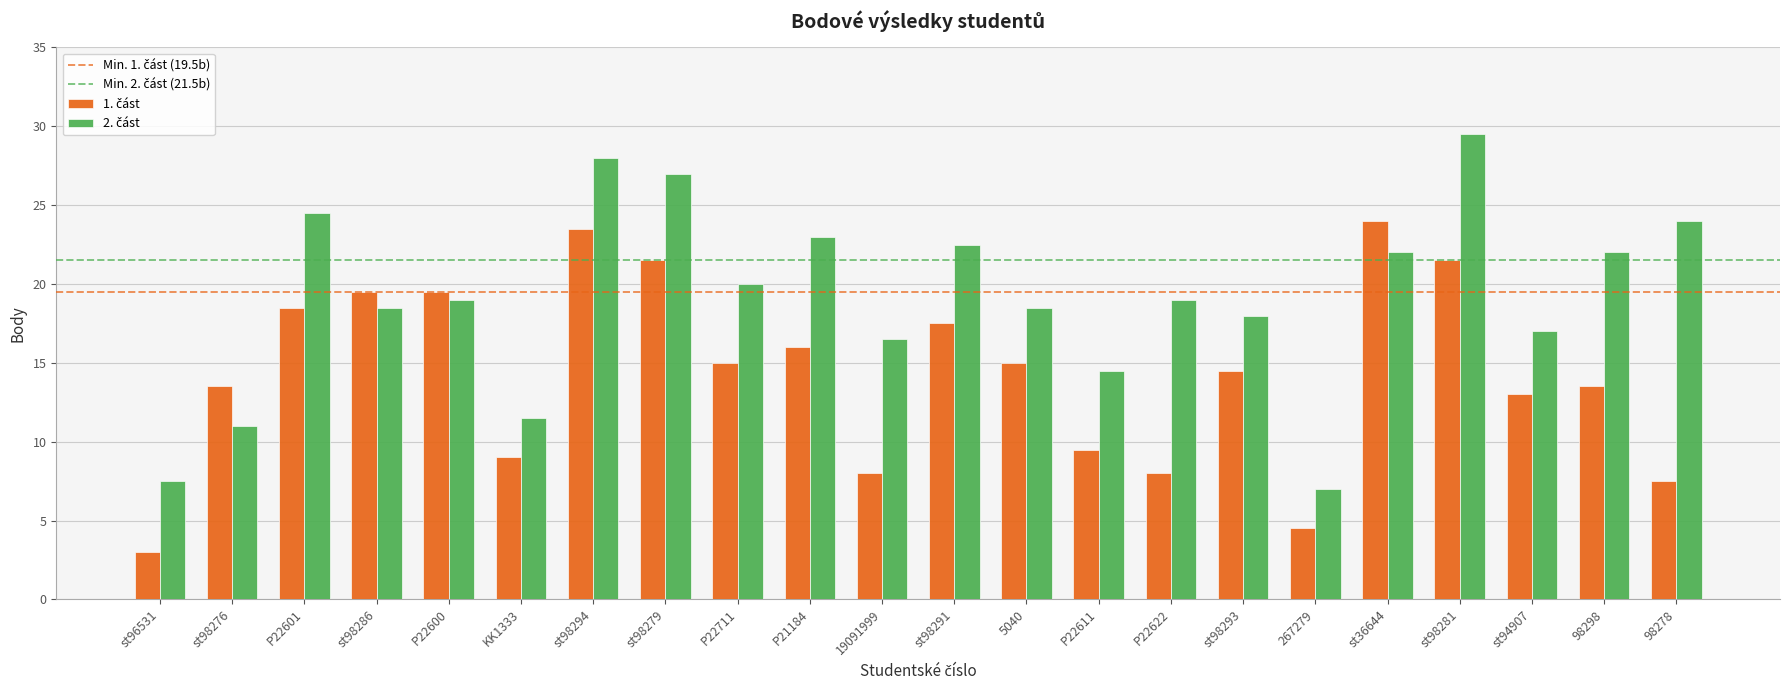

What is the difference between the highest and lowest values at 5040?

3.5